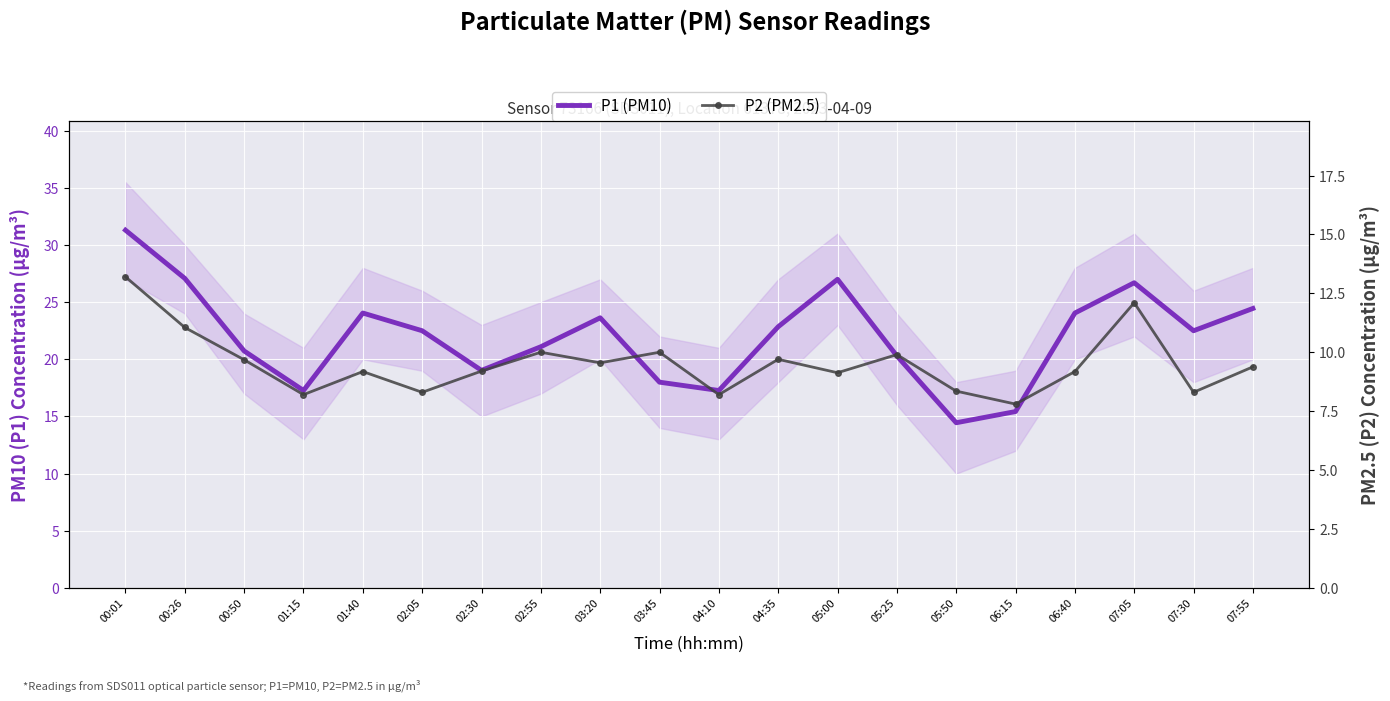

What position from the left is 02:30?

7